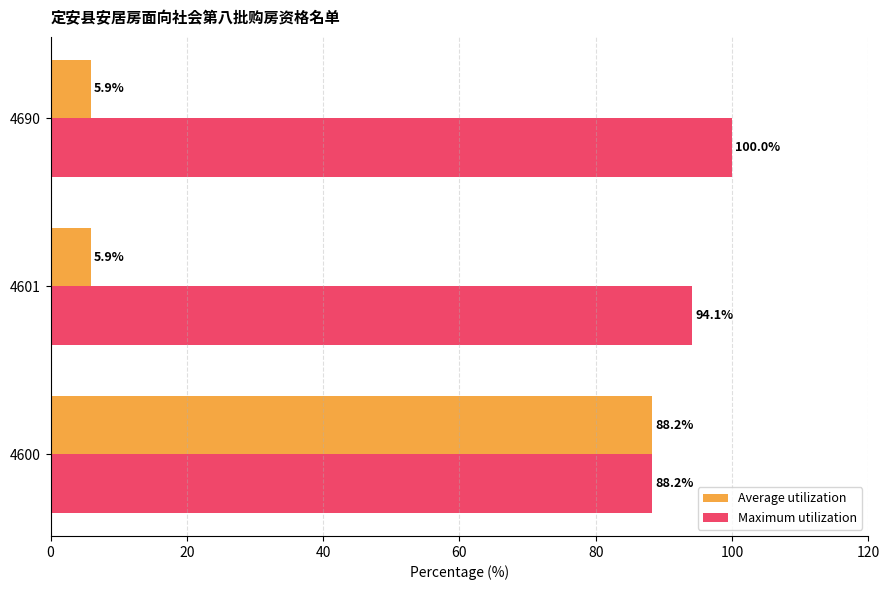

What is the total value across all series at 4601?

100.0